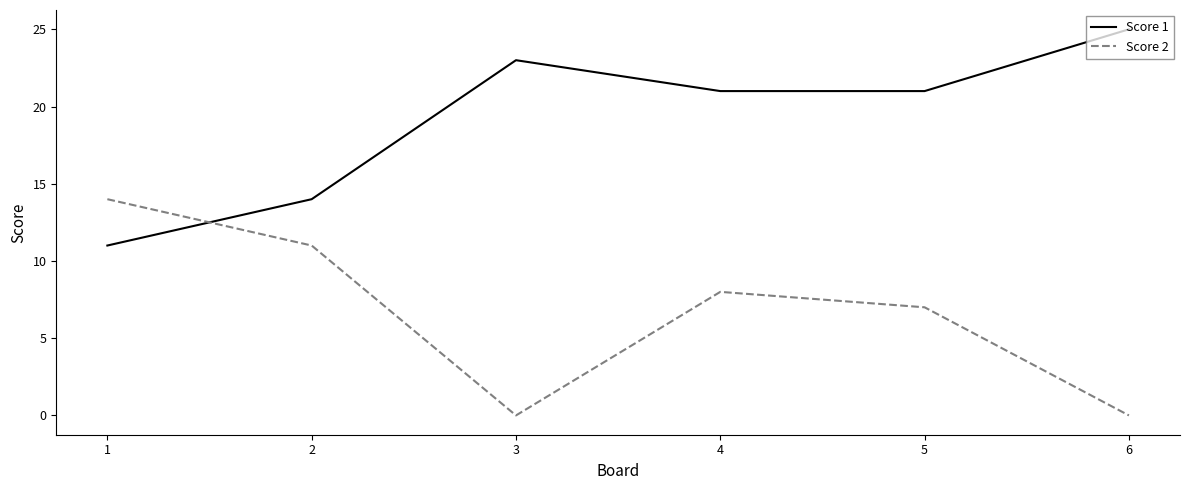

Rank the series by their average value, from lowest to highest.

Score 2, Score 1